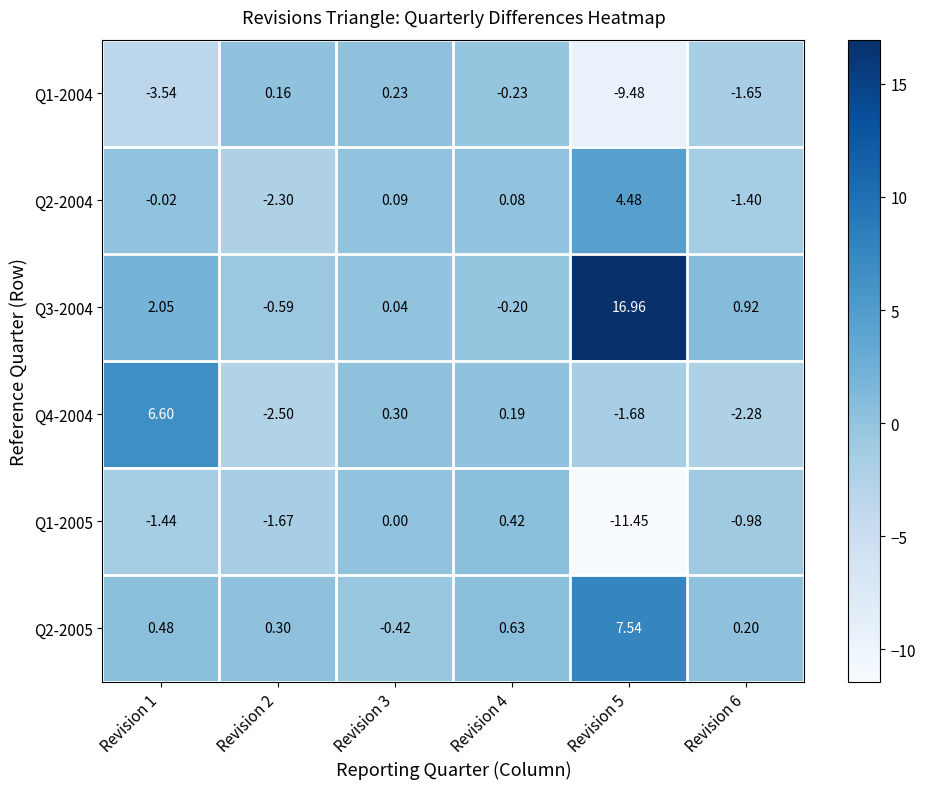

Is the value of Q2-2005 at Revision 2 greater than the value of Q4-2004 at Revision 2?

Yes